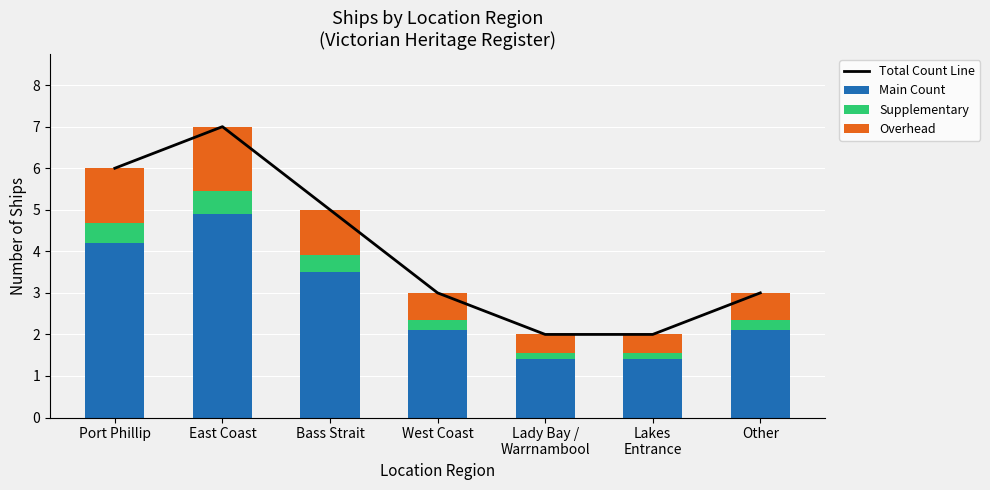

At which label does Supplementary reach its peak?

East Coast